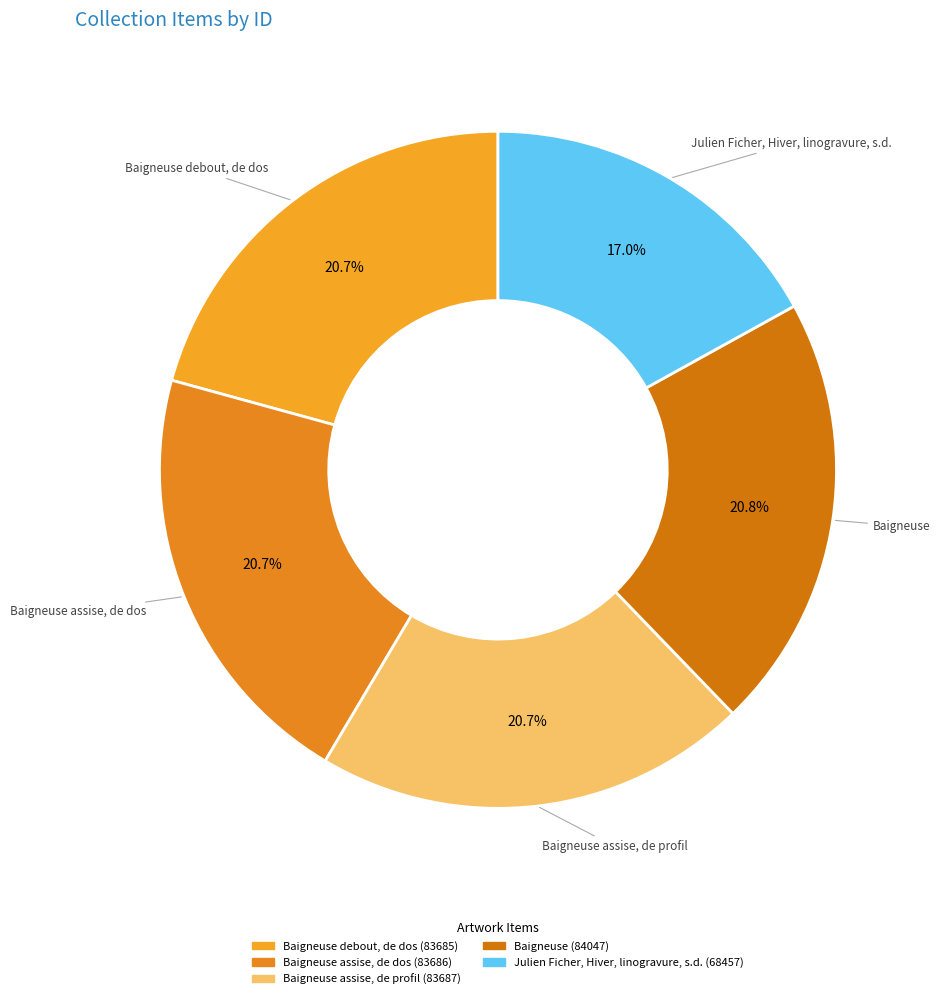

To the nearest percent, what is the difference between the largest and smallest slice percentages?

4%